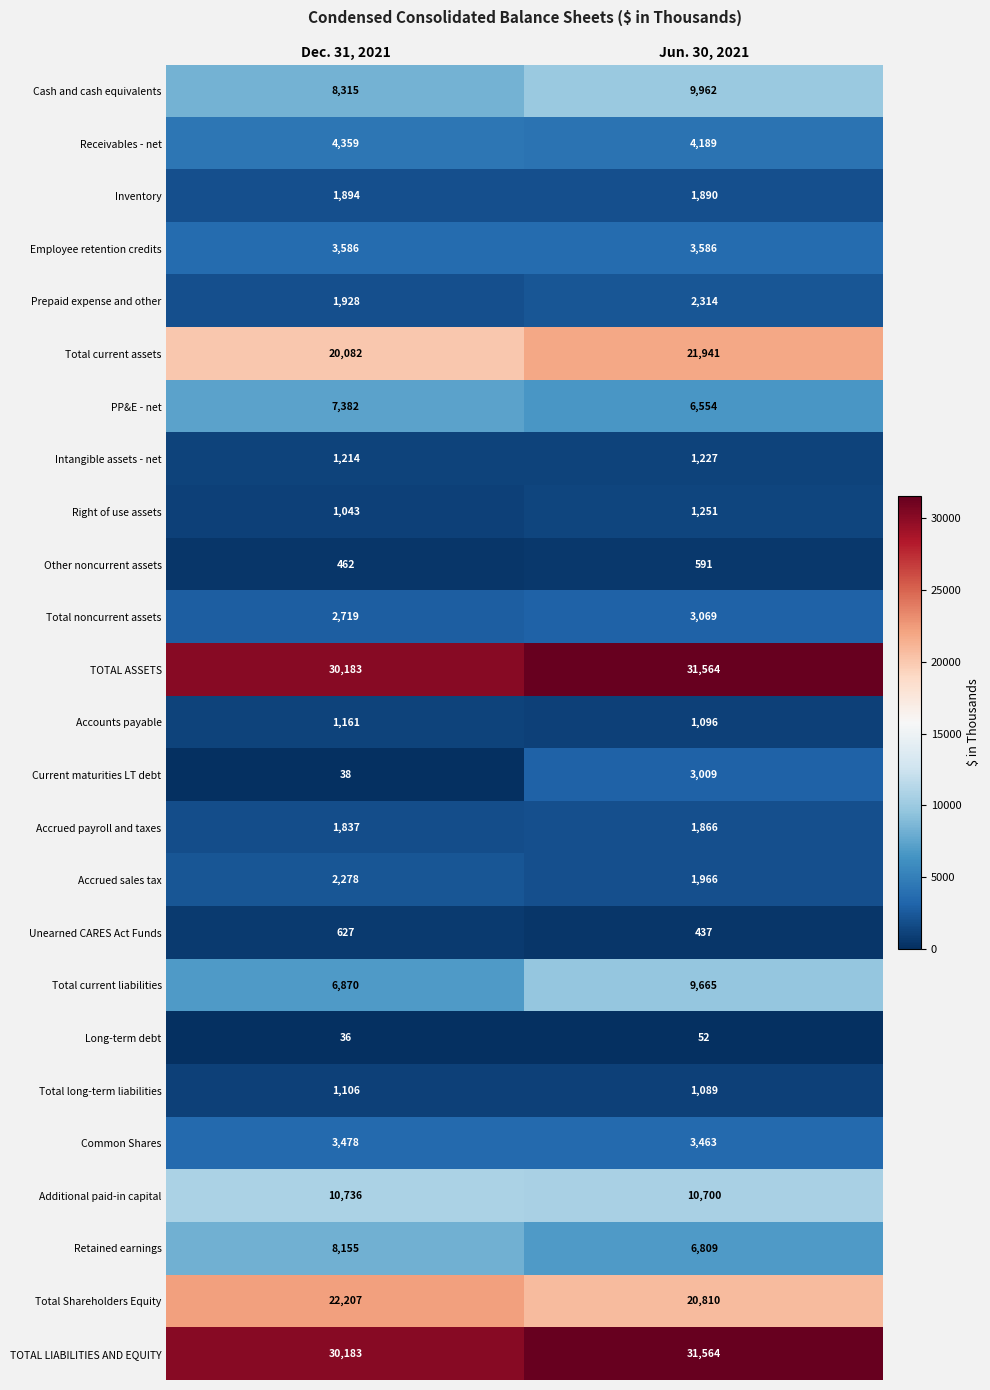

What is the approximate value of PP&E - net at Jun. 30, 2021, to the nearest 100?

6600